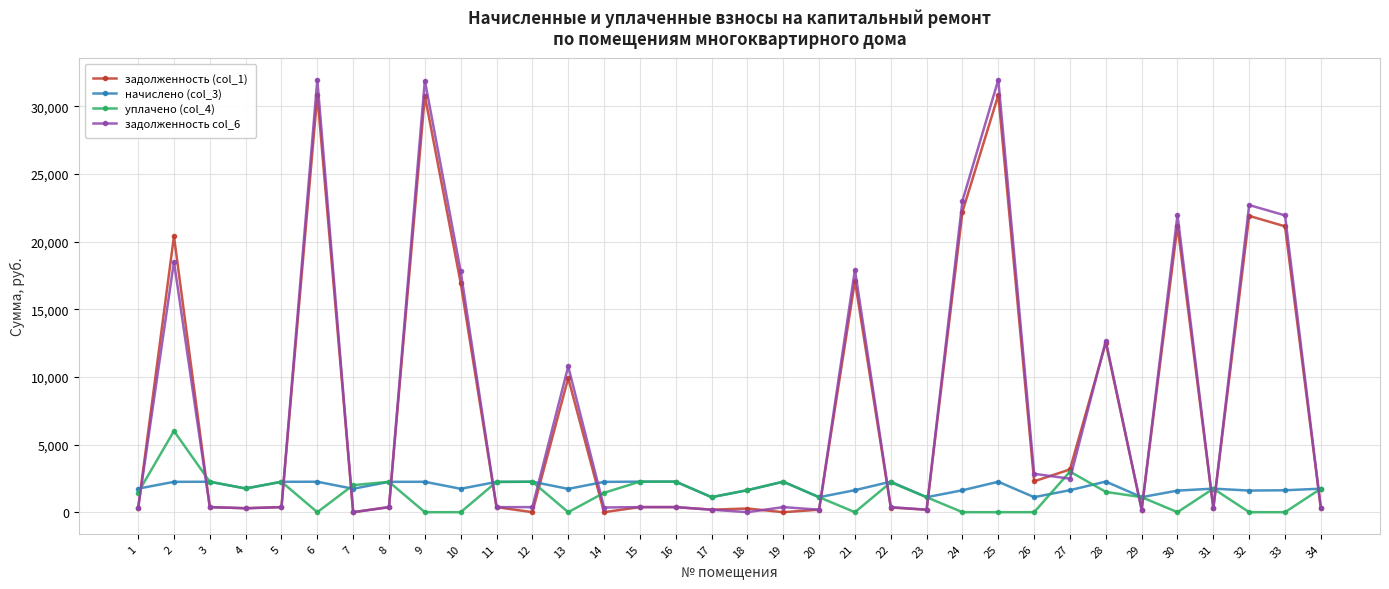

At how many categories does at least one series exceed 9725?

12